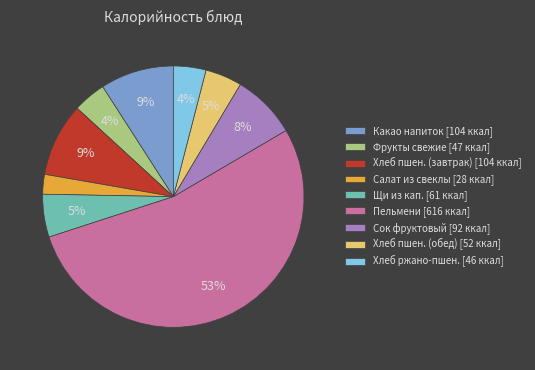

True or false: Салат из свеклы [28 ккал] accounts for 2% of the total.

True